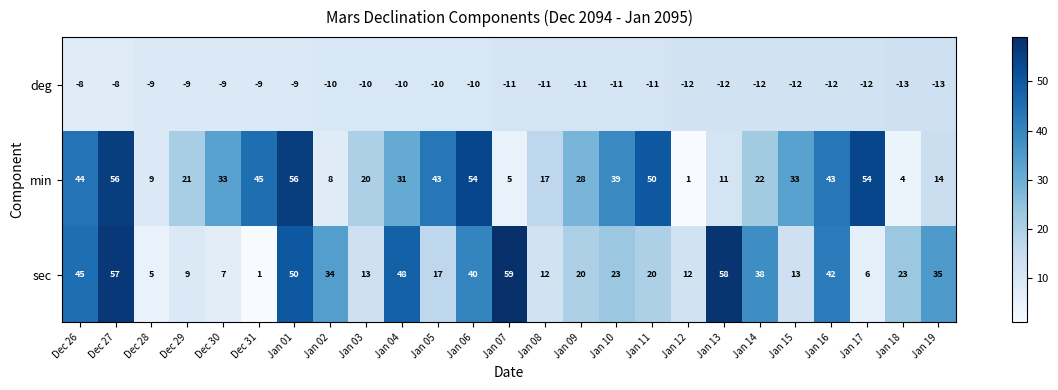

At Jan 04, list the series in order from largest to smallest.

sec, min, deg